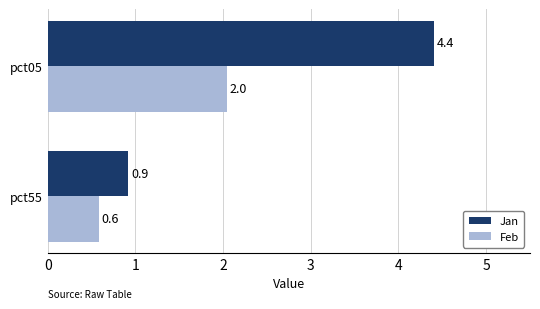

The value of Feb at pct05 is 2.9. True or false?

False